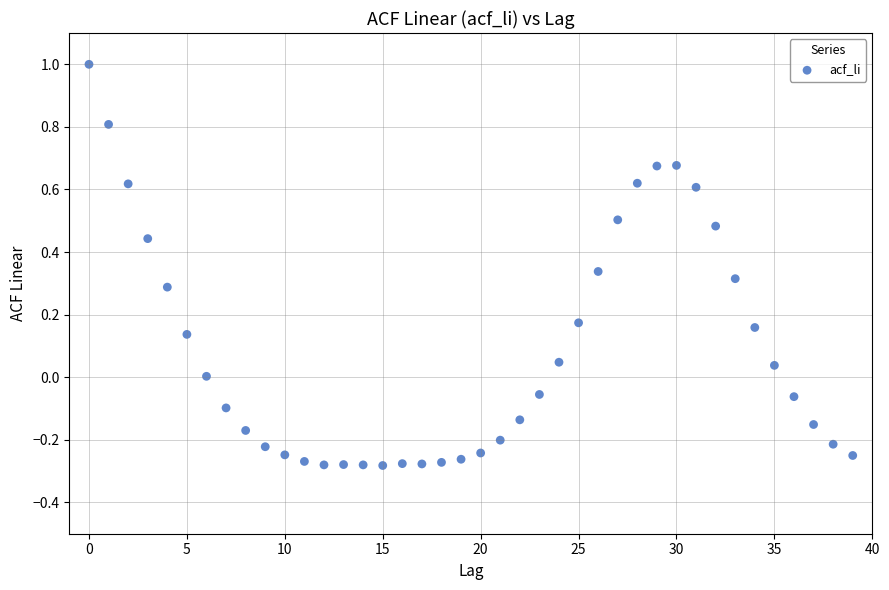

What is the range of Y values (max minus min)?

1.3